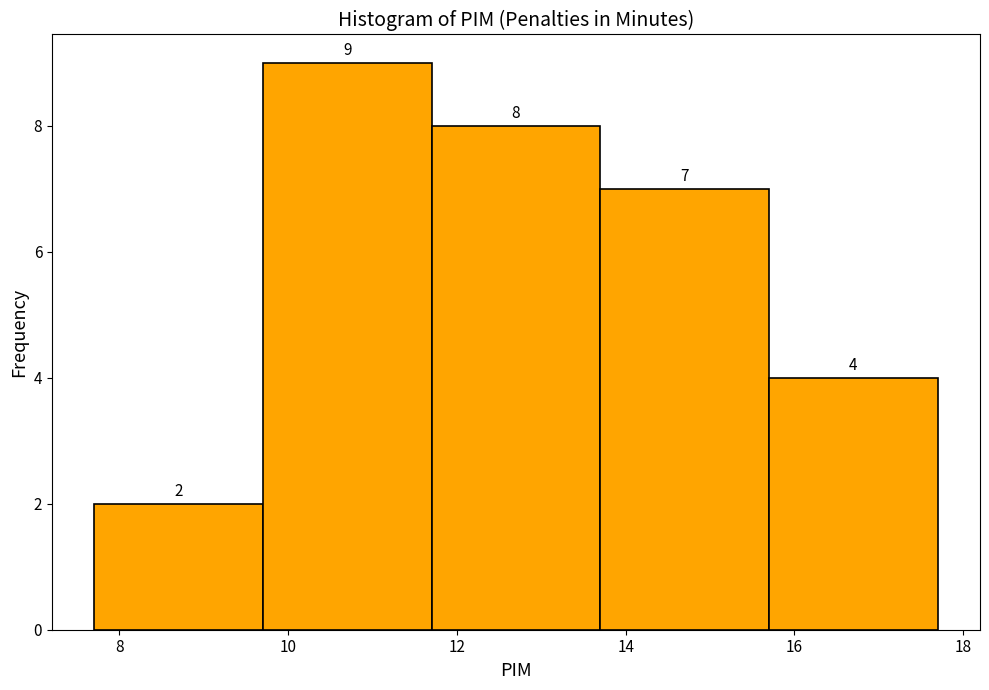

Reading left to right, transcribe this chart: for each bar, give the range it covers on the x-axis and its height. The bar edges are not printed on the chart, so give them approximately, as read against the axis.

7.7 to 9.7: 2
9.7 to 11.7: 9
11.7 to 13.7: 8
13.7 to 15.7: 7
15.7 to 17.7: 4